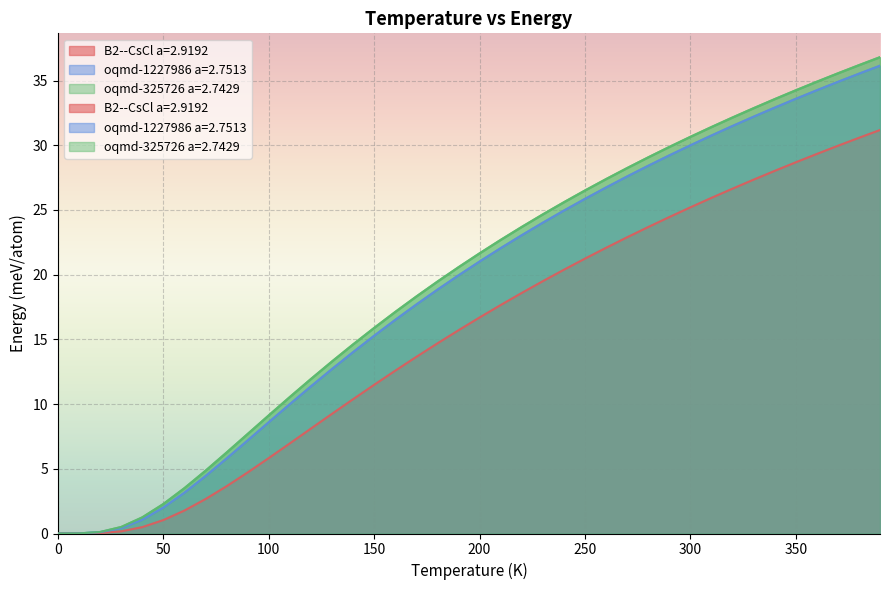

The oqmd-325726 a=2.7429 series shows 29.1 at 280.0. True or false?

True